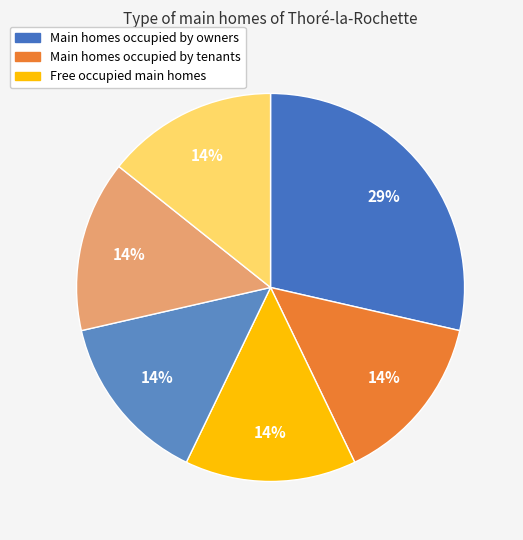

How many segments does this pie chart have?

6